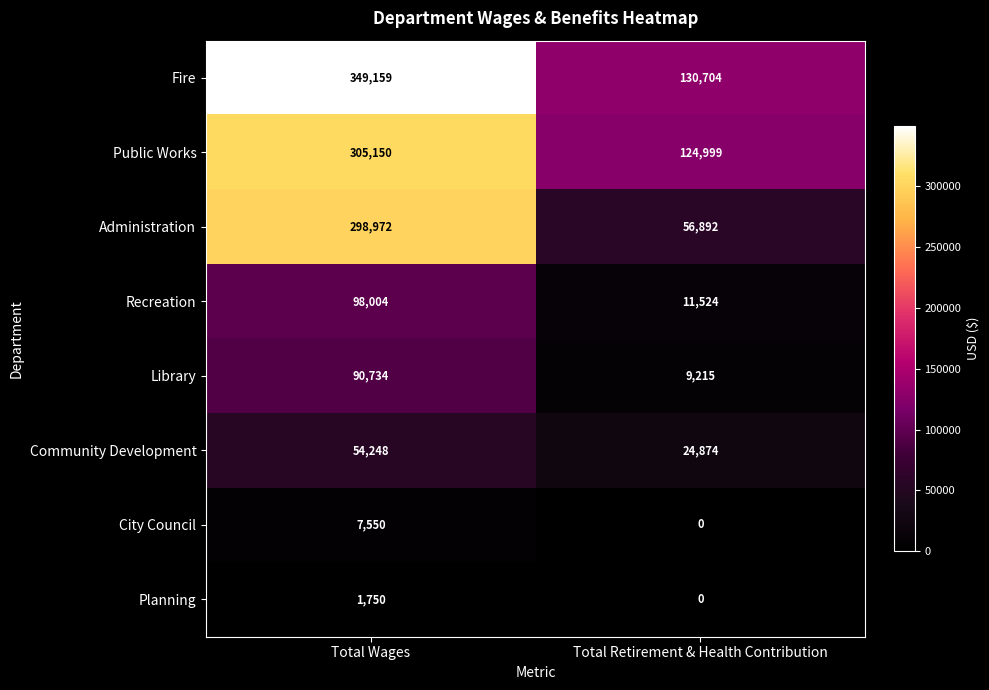

List the series in order of their peak value, lowest first.

Planning, City Council, Community Development, Library, Recreation, Administration, Public Works, Fire